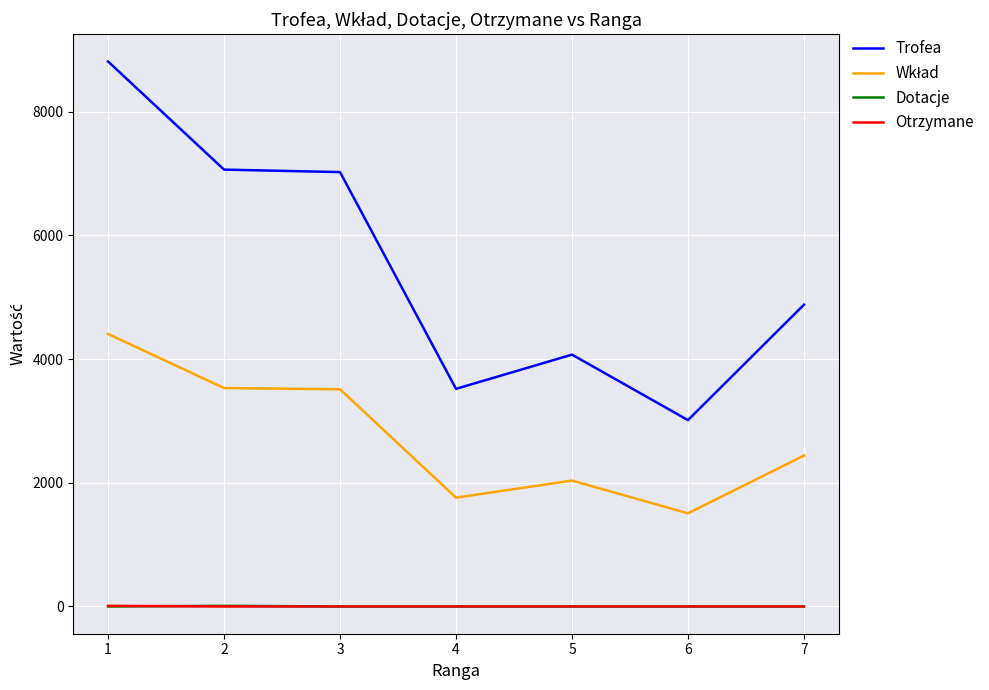

True or false: Trofea and Otrzymane intersect in this chart.

False